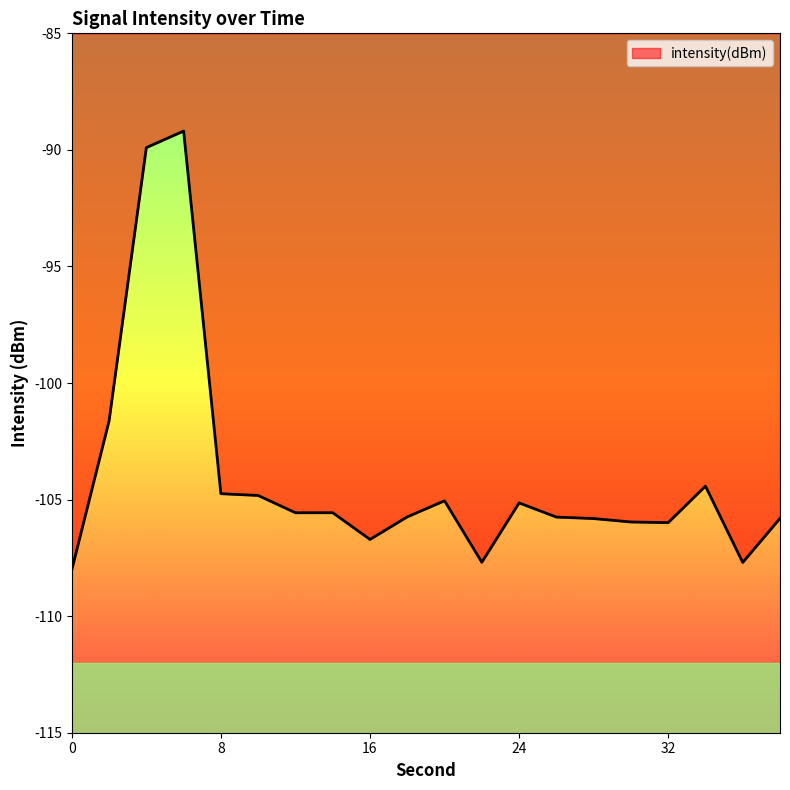

What is the minimum value shown in the chart?

-108.0